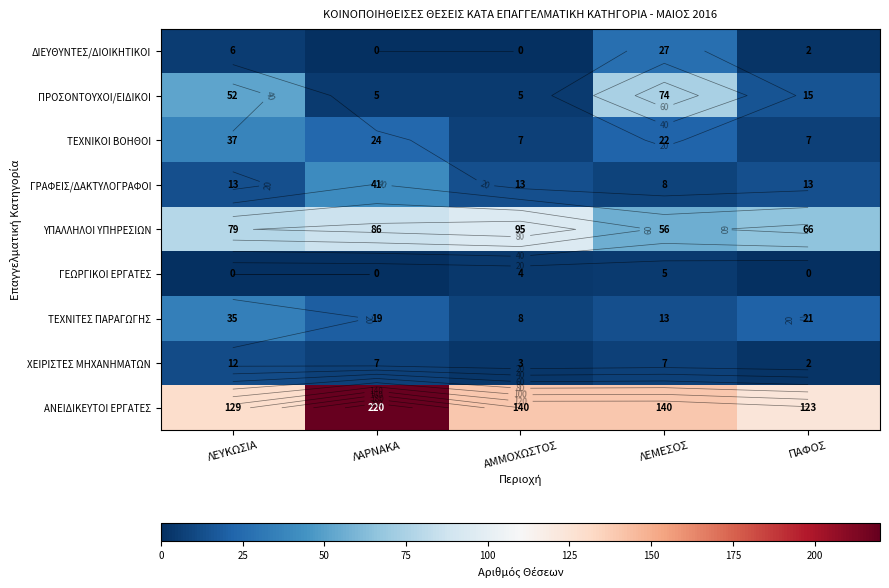

How many data points in ΥΠΑΛΛΗΛΟΙ ΥΠΗΡΕΣΙΩΝ are less than 79?

2